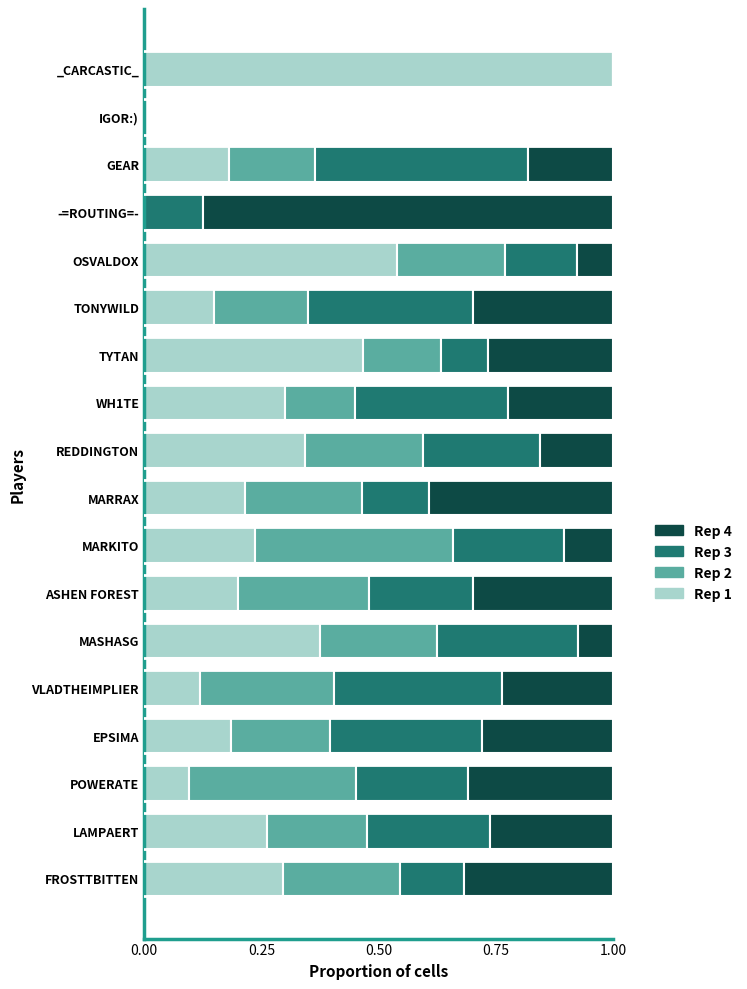

What is the total value across all series at ASHEN FOREST?

1.0